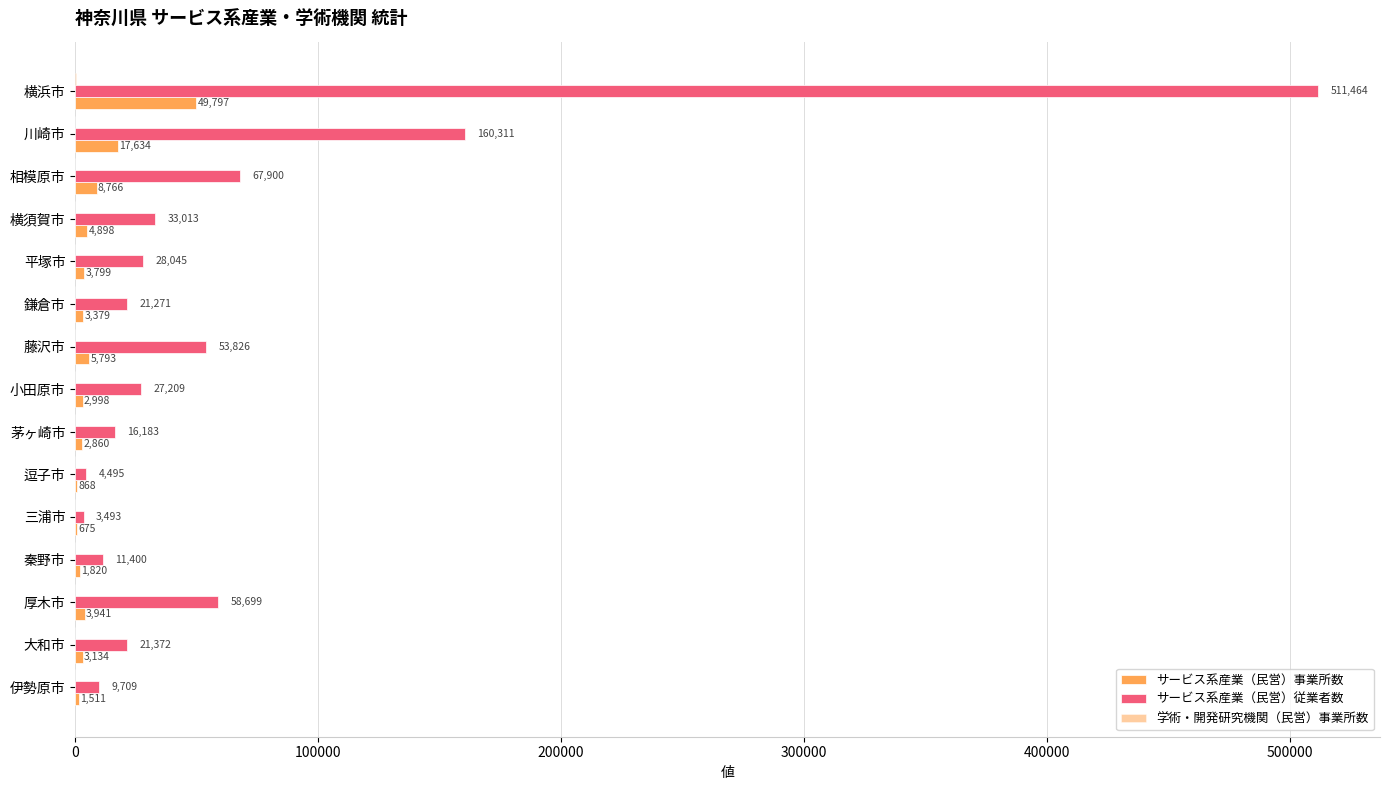

What is the maximum value shown in the chart?

511464